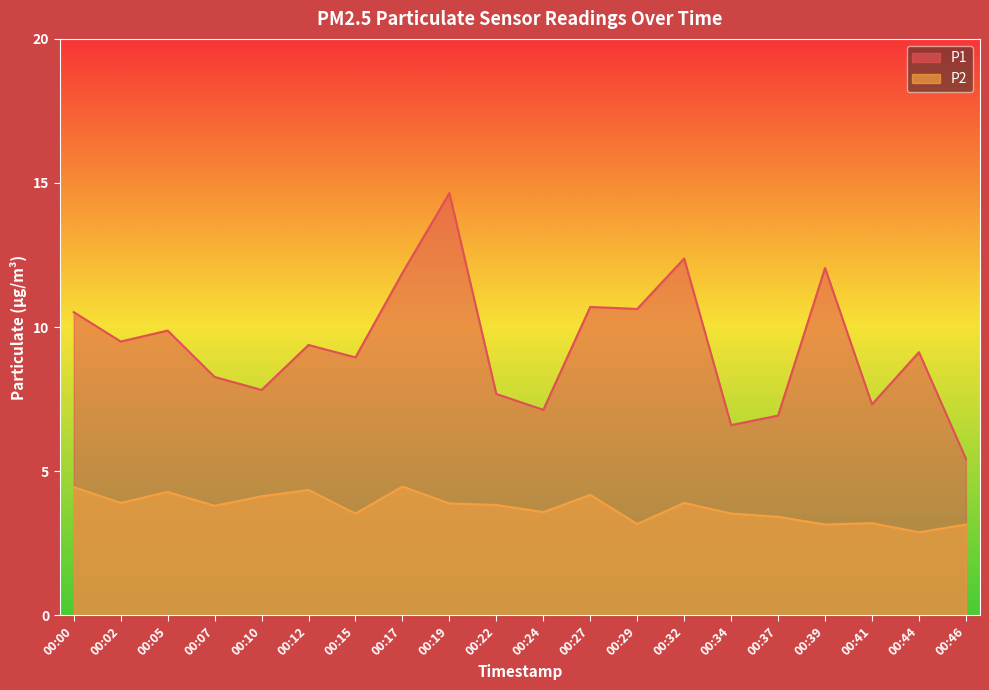

True or false: P1 has more than 2 points higher than both neighbors.

True